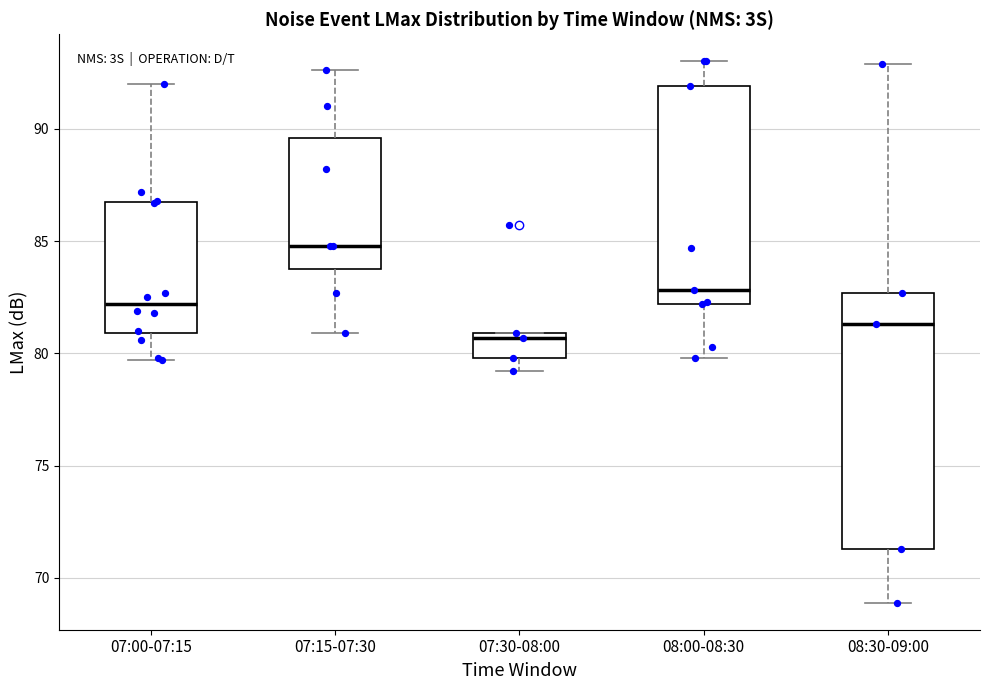

Reading left to right, read every box against the y-axis: the position of its median line, the range the box covers, and the ends of its whiskers. The values are not printed on the chart, so give them approximately, as read against the axis.

07:00-07:15: median 82.0, box 81.0 to 86.5, whiskers 79.5 to 92.0
07:15-07:30: median 85.0, box 84.0 to 89.5, whiskers 81.0 to 92.5
07:30-08:00: median 80.5, box 80.0 to 81.0, whiskers 79.0 to 81.0
08:00-08:30: median 83.0, box 82.0 to 92.0, whiskers 80.0 to 93.0
08:30-09:00: median 81.5, box 71.5 to 82.5, whiskers 69.0 to 93.0